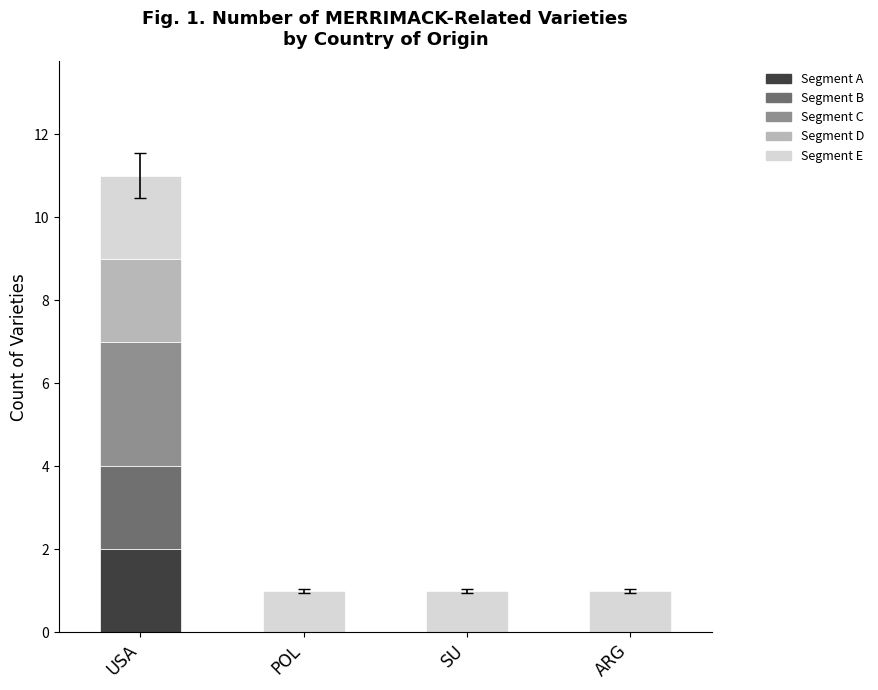

Reading left to right, transcribe the values for Segment A.

USA=2	POL=0	SU=0	ARG=0